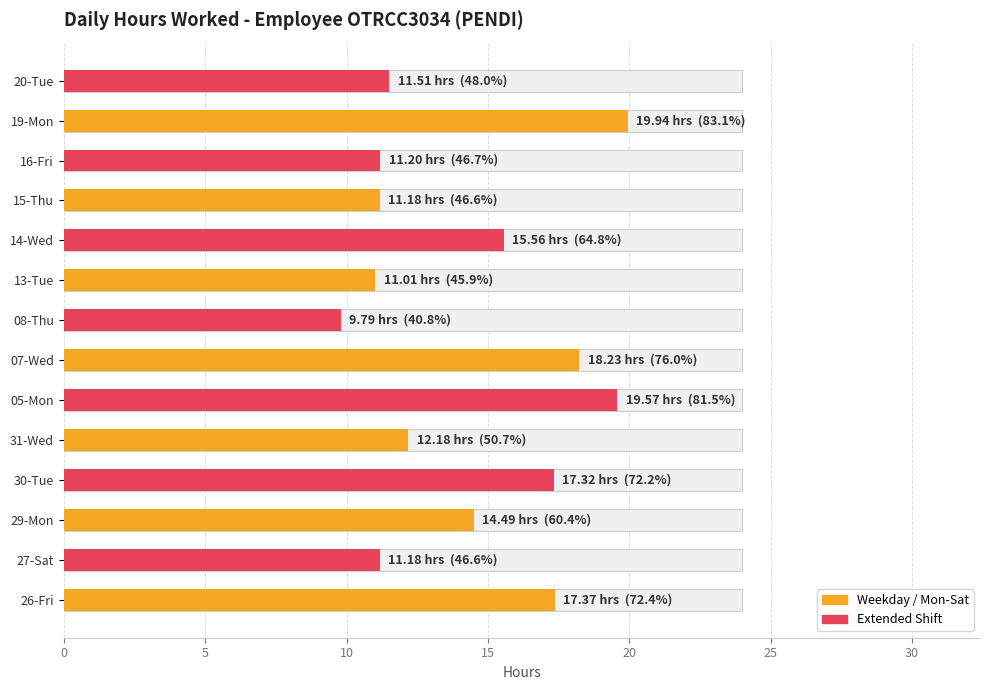

Reading right to left, extract all data points from this chart.

11.5	19.9	11.2	11.2	15.6	11.0	9.8	18.2	19.6	12.2	17.3	14.5	11.2	17.4